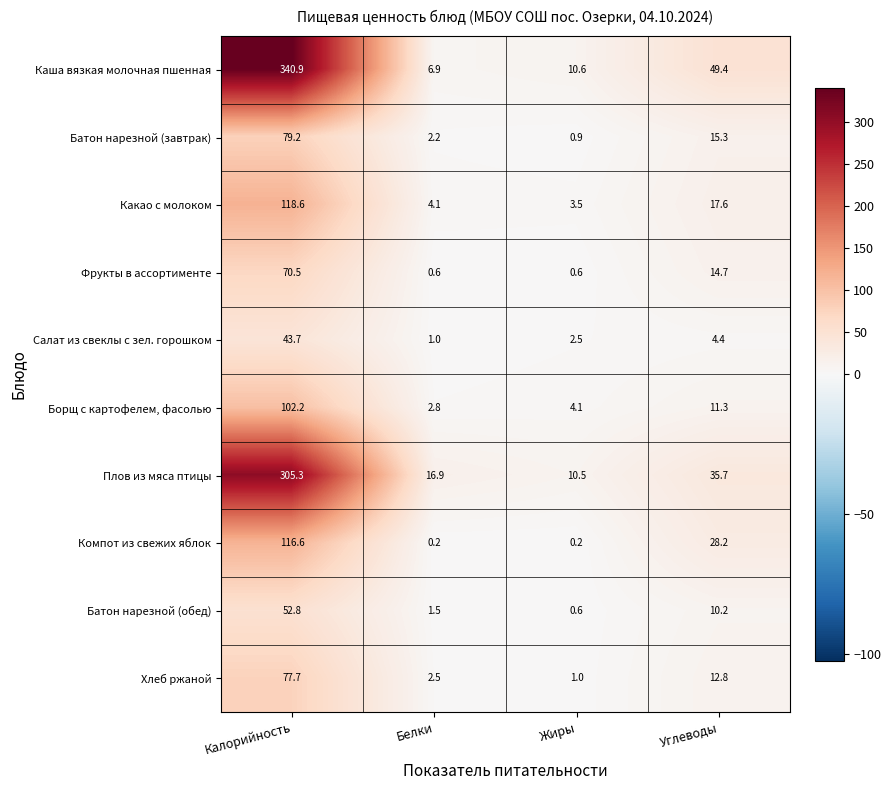

What is the sum of all Батон нарезной (обед) values?

65.1